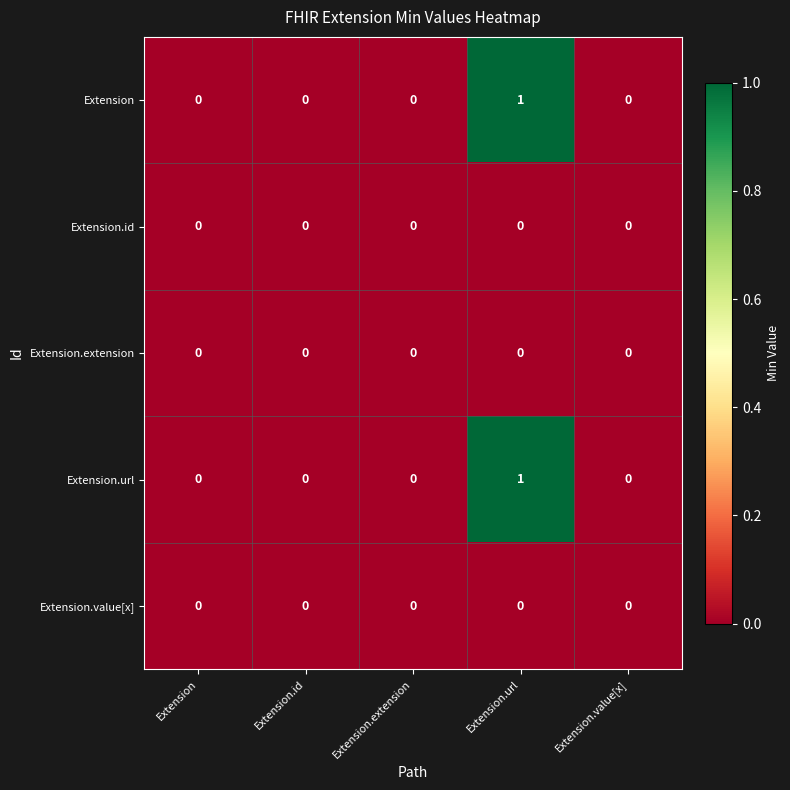

At which category is the sum across all series the highest?

Extension.url